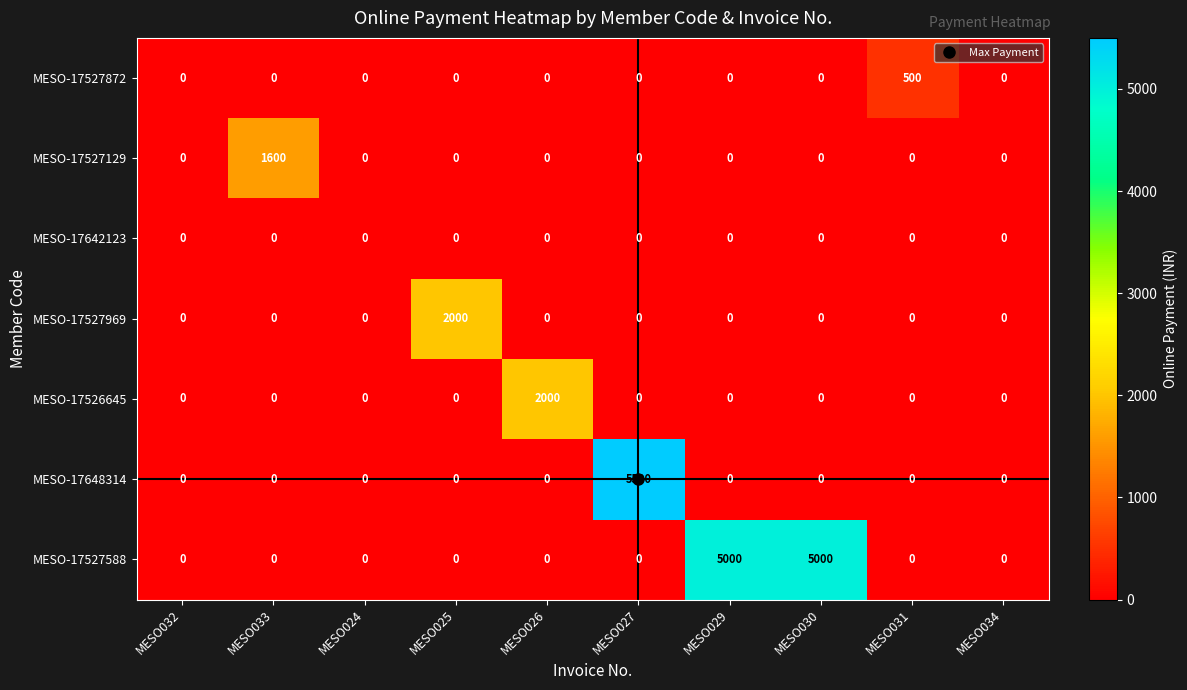

Which series has the largest total across all categories?

MESO-17527588